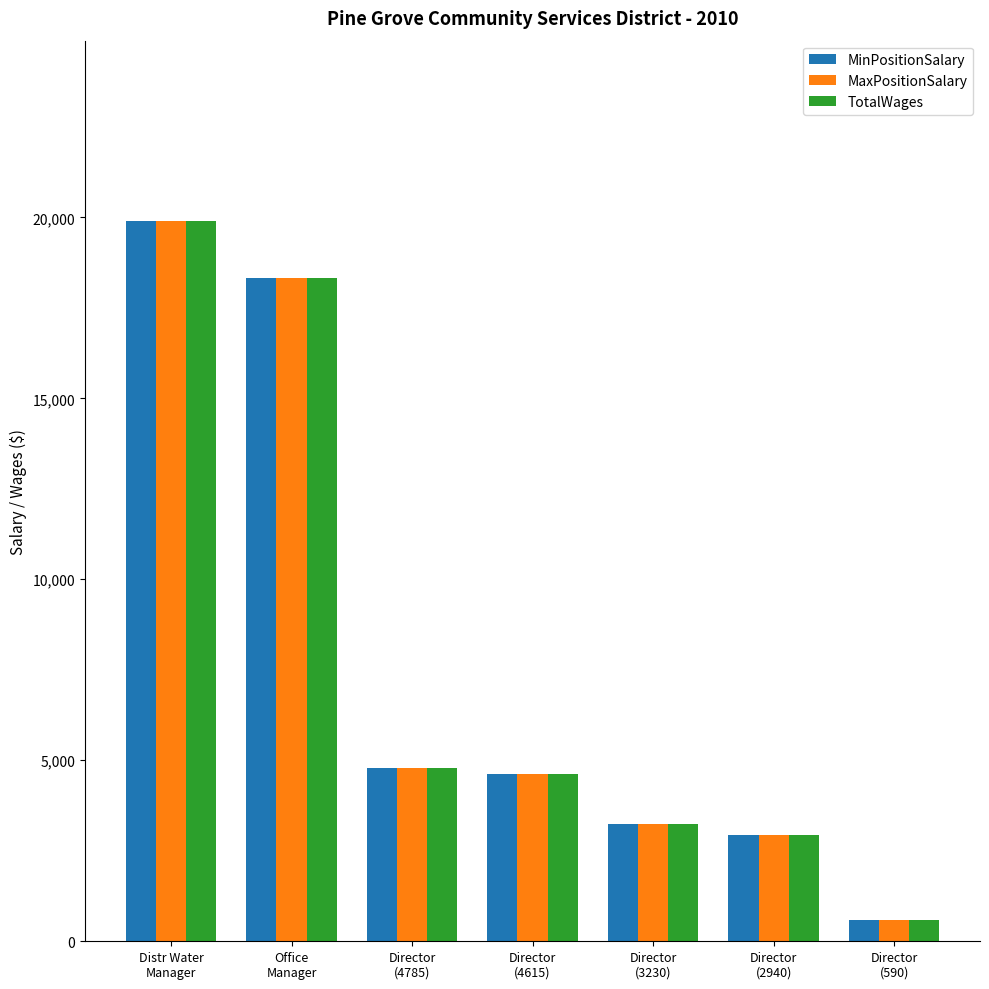

What is the sum of all MaxPositionSalary values?

54394